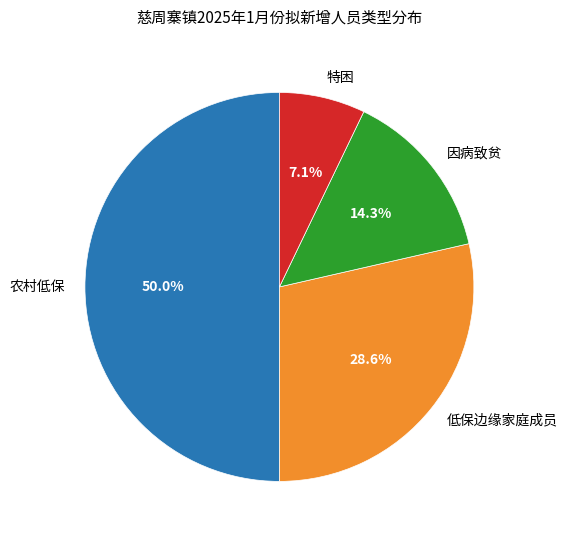

True or false: 因病致贫 accounts for 14% of the total.

True